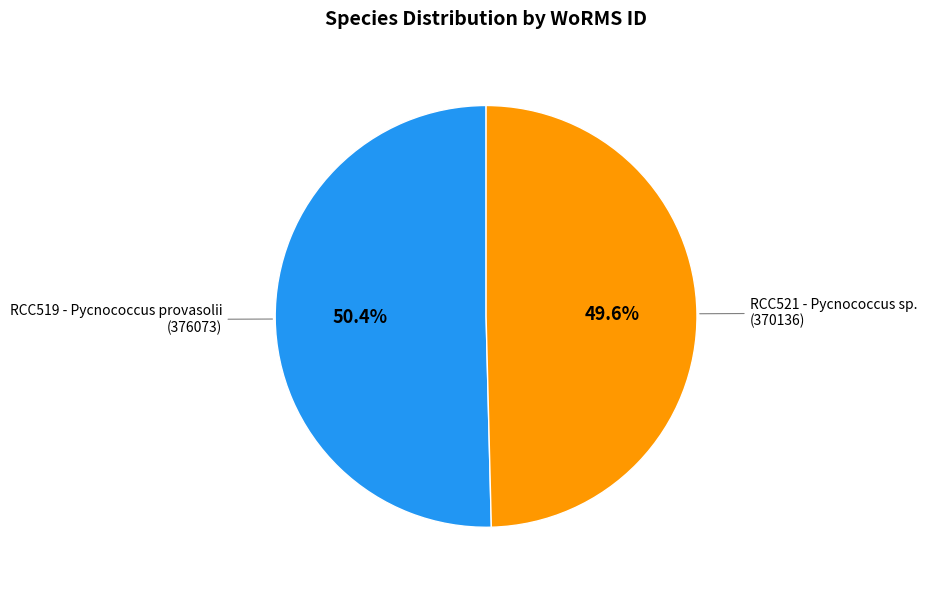

Which category has the smallest portion of the pie?

RCC521 - Pycnococcus sp.